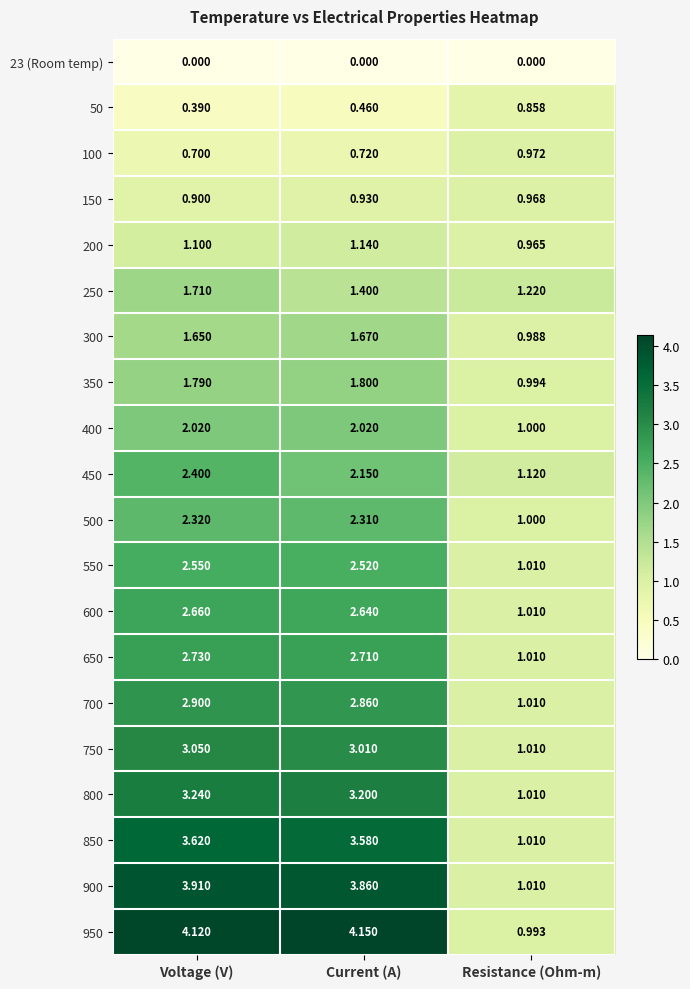

At which label does 350 first exceed 1?

Voltage (V)